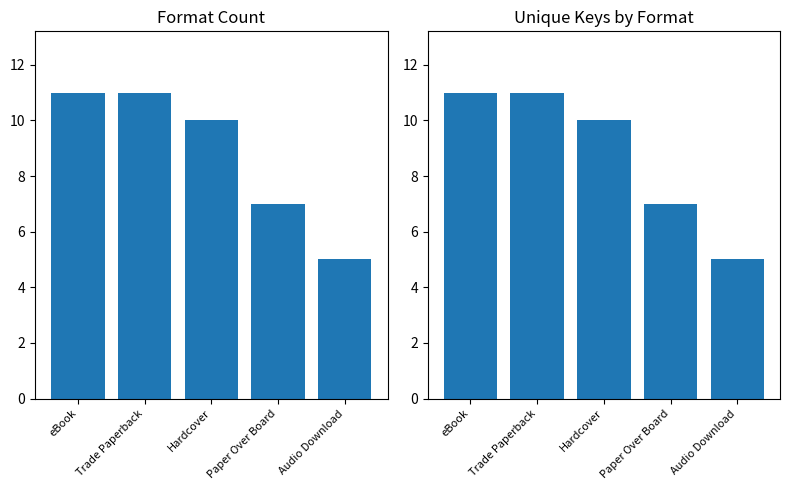

List the labels in order of Format Count value, largest first.

eBook, Trade Paperback, Hardcover, Paper Over Board, Audio Download